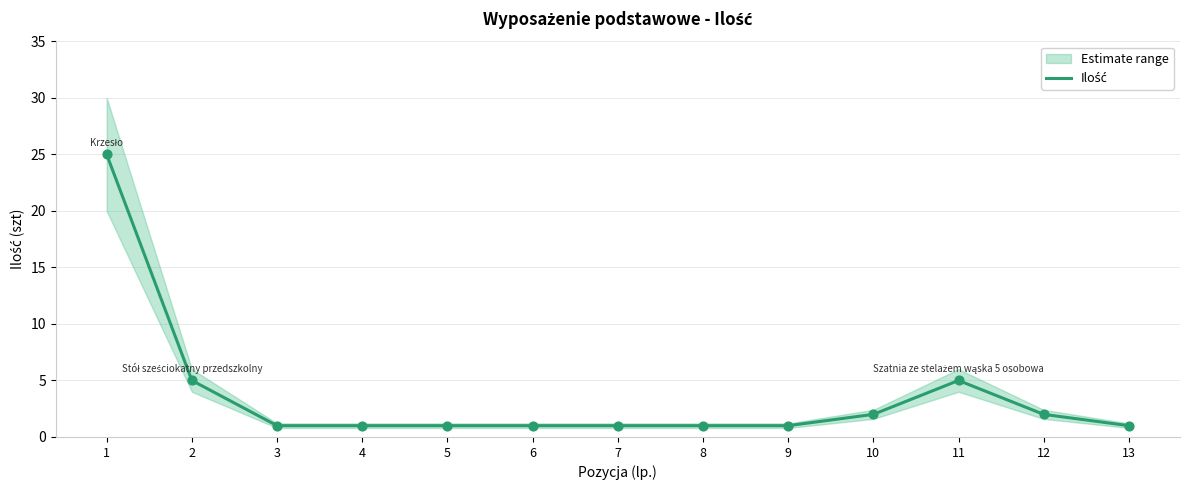

Which has a higher value, 1 or 5?

1